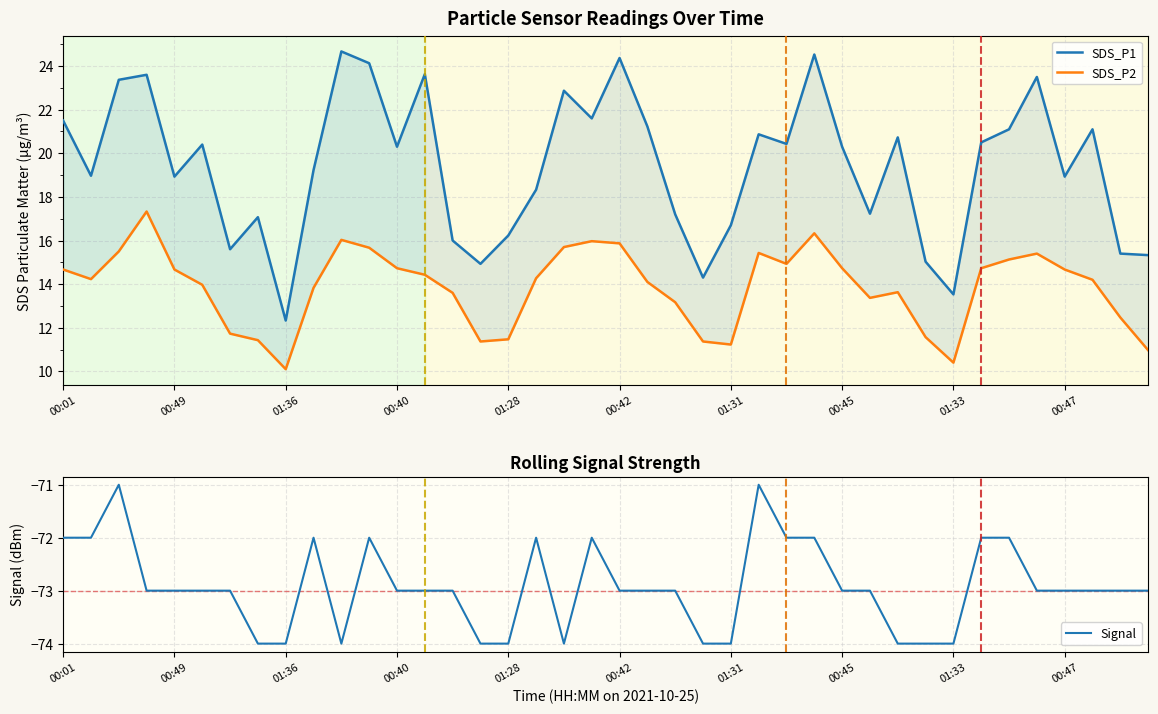

What is the minimum value for Signal?

-74